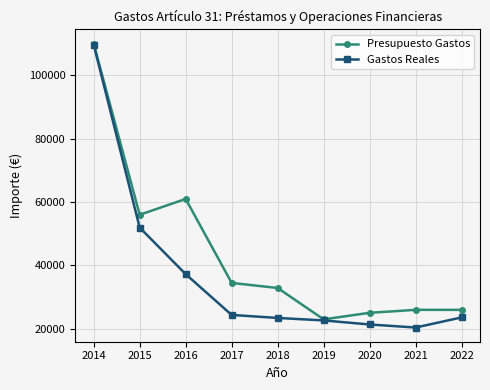

Which series has the largest range (max minus min)?

Gastos Reales